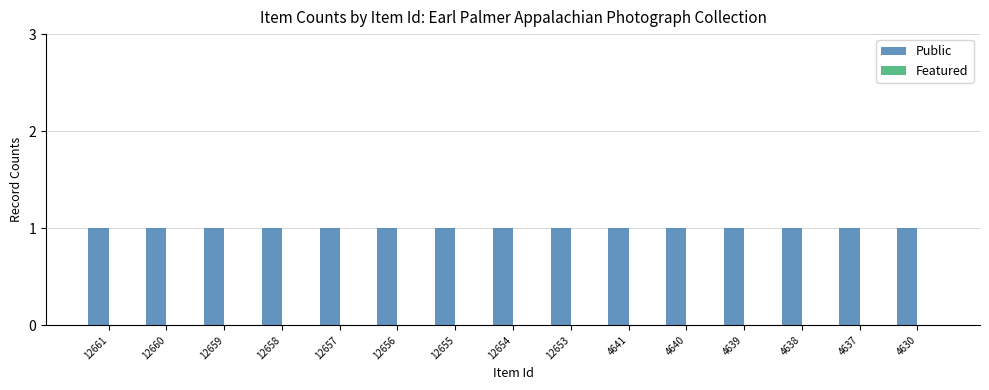

How many bars are there in total?

30